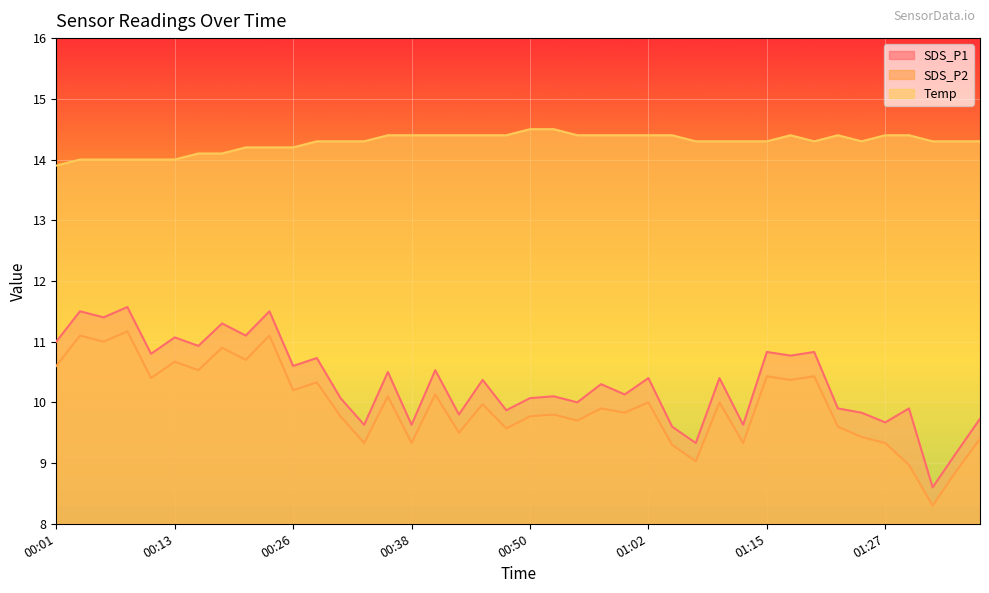

Is it true that SDS_P2 equals 16.6 at 01:37?

False